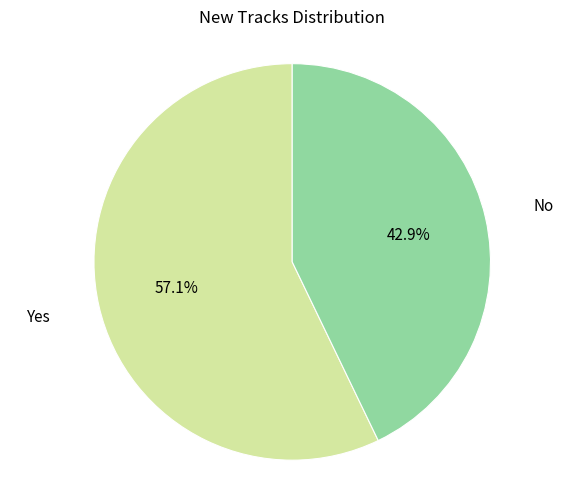

Approximately how many times larger is the value at Yes compared to No?

1.3